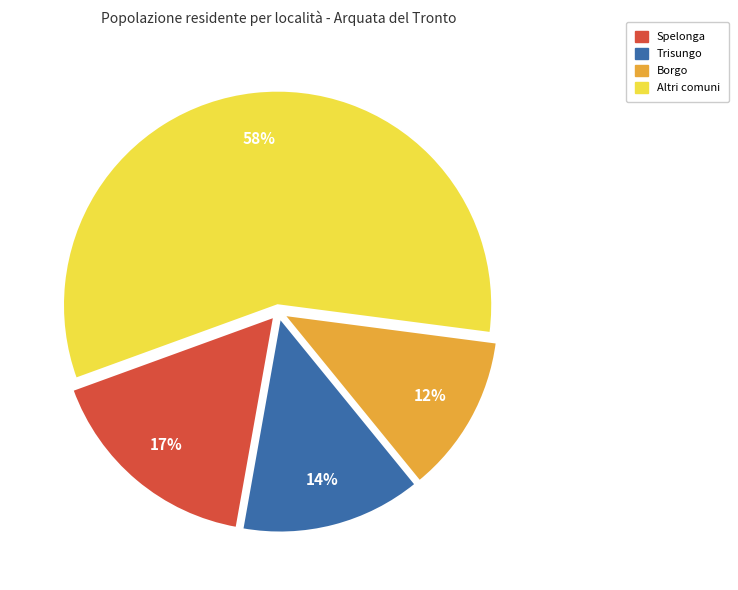

Is there any slice that represents more than half of the pie?

Yes